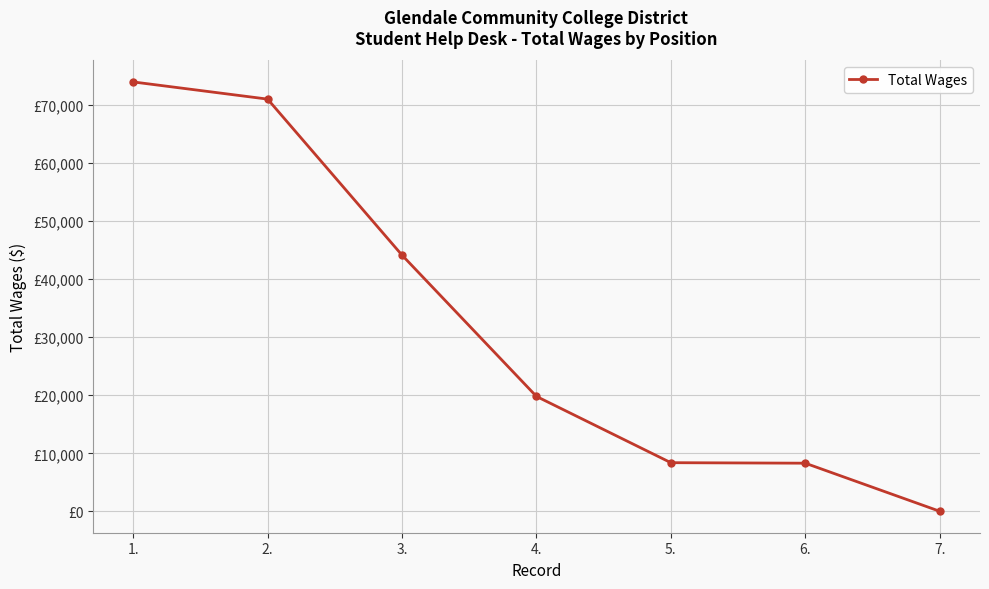

Is it true that the value at 5. is 8396?

True